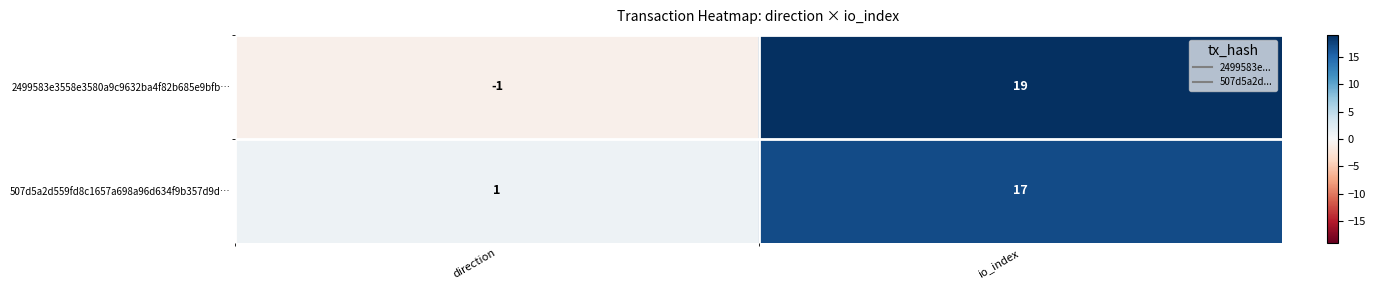

Where is 2499583e3558e3580a9c9632ba4f82b685e9bfb… nearest to the value 9?

direction